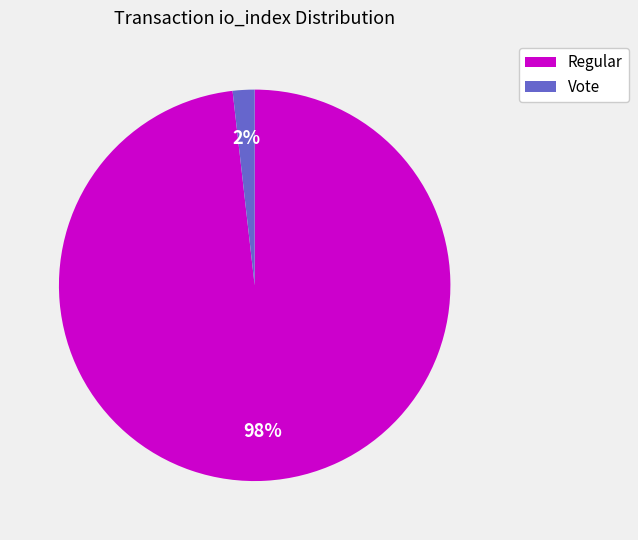

Is there a majority slice in this chart?

Yes